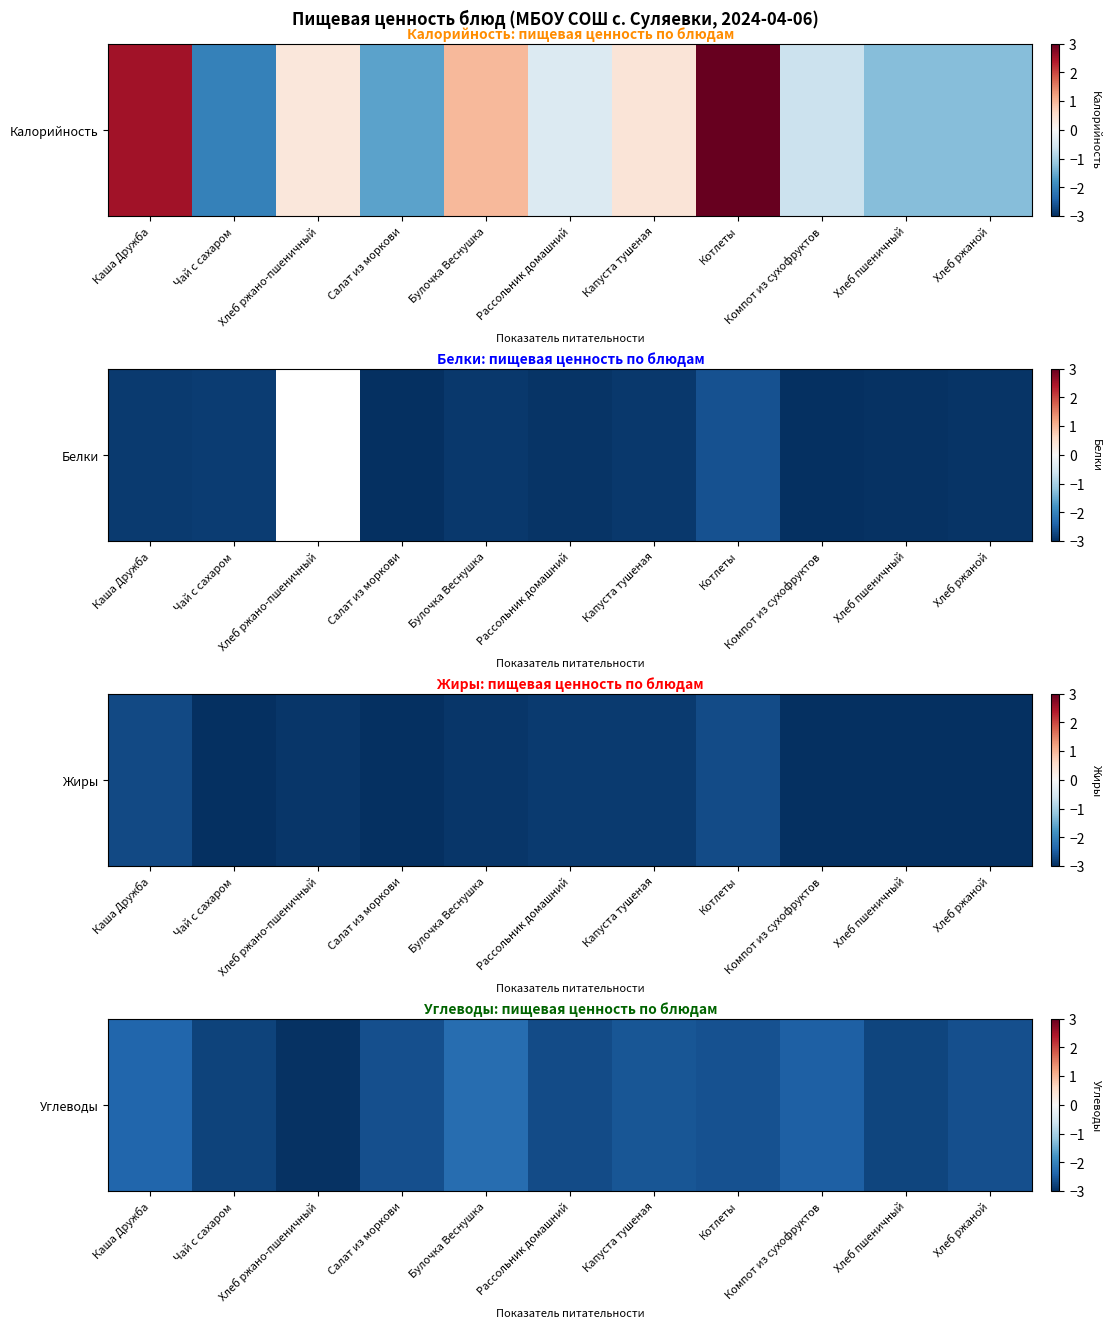

Rank the categories by value from lowest to highest.

Хлеб ржано-пшеничный, Чай с сахаром, Хлеб пшеничный, Рассольник домашний, Хлеб ржаной, Салат из моркови, Котлеты, Капуста тушеная, Компот из сухофруктов, Каша Дружба, Булочка Веснушка